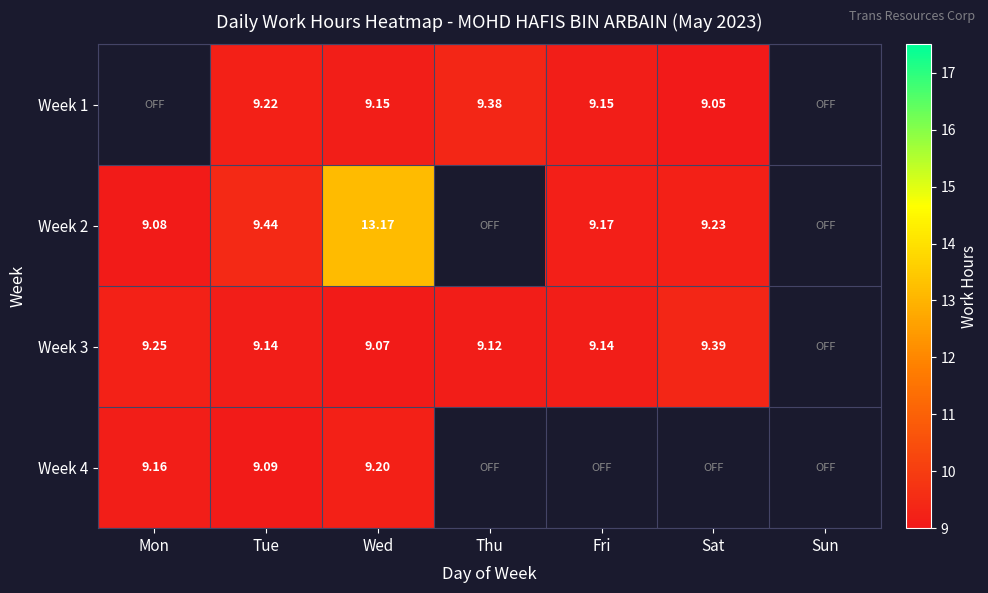

Count the Week 3 values in the range 9 to 10.

6